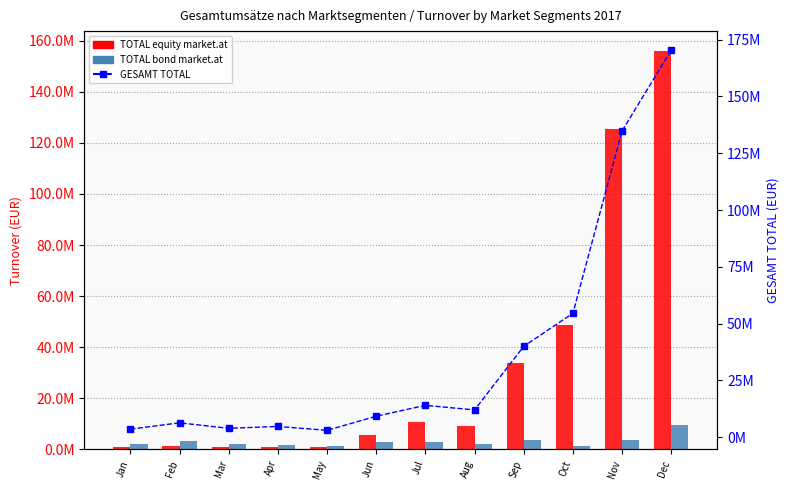

Reading left to right, list all the values displayed in this chart.

TOTAL equity market.at: 955846.8	1208917.0	782240.1	830995.1	767078.0	5526482.6	10887475.9	9221170.6	33979631.0	48585842.9	125331849.0	155941723.3
TOTAL bond market.at: 2232928.4	3395147.5	2060611.1	1878619.4	1307342.0	3073199.8	2701557.4	2085275.3	3637578.9	1246471.8	3678757.2	9705242.9
GESAMT TOTAL: 3582289.6	6347982.6	3948469.3	4768204.8	3046393.4	9266726.0	14040966.5	12041674.0	40022252.9	54566206.9	134842885.8	170386545.7